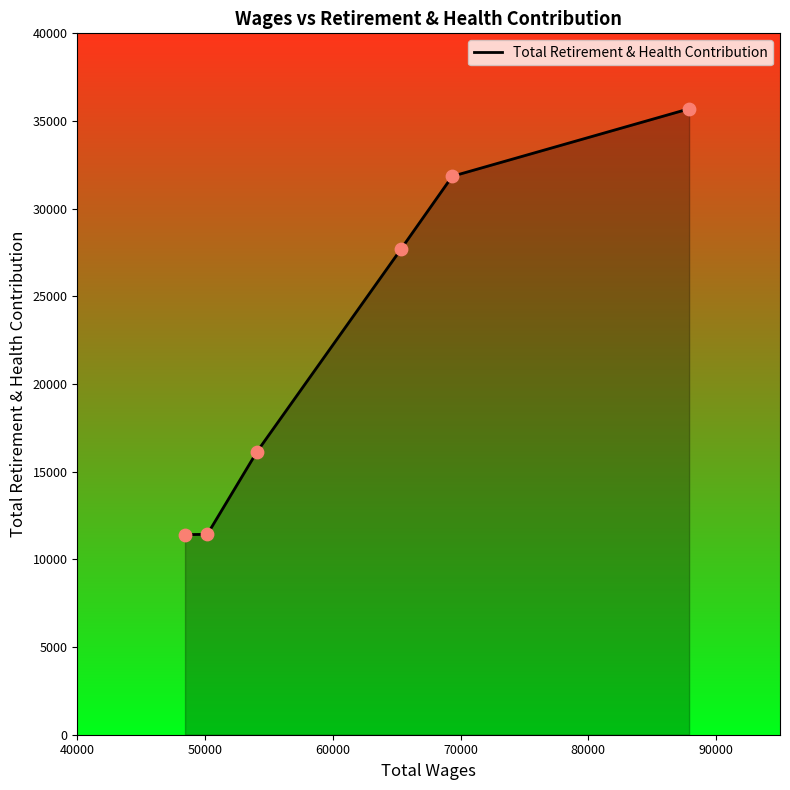

True or false: there are more than 1 points higher than both neighbors.

False